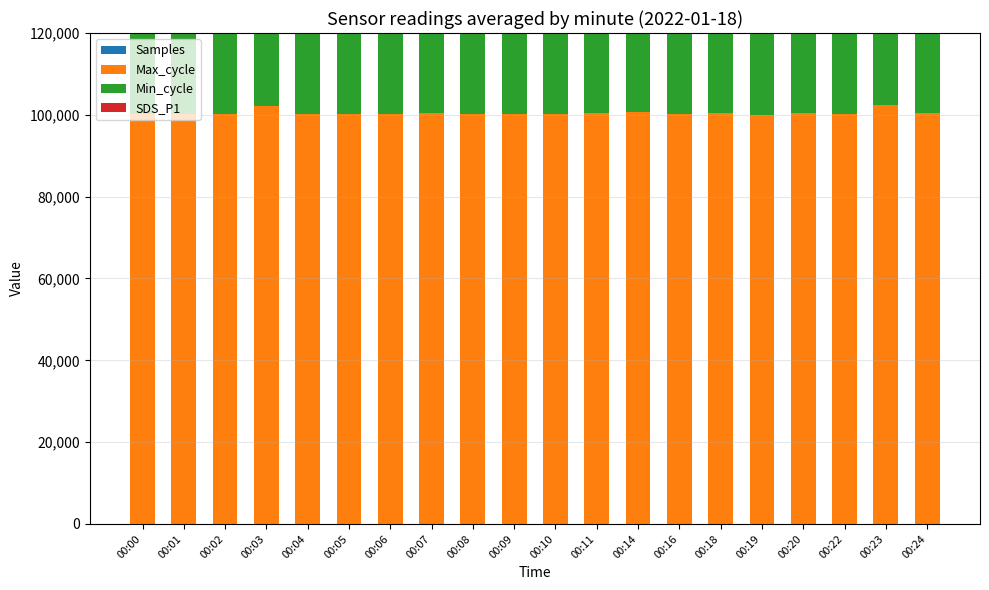

Which series changed the most between 00:03 and 00:06?

Max_cycle